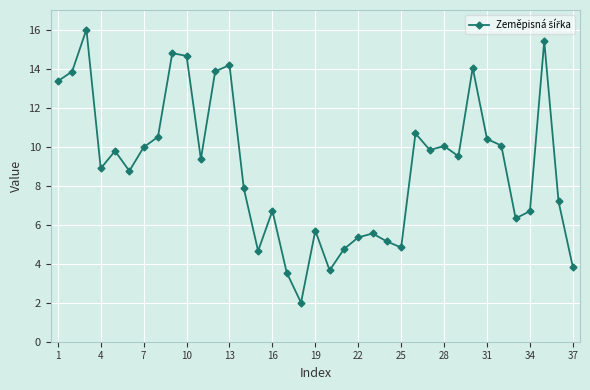

What is the difference between the maximum and minimum values?

14.0